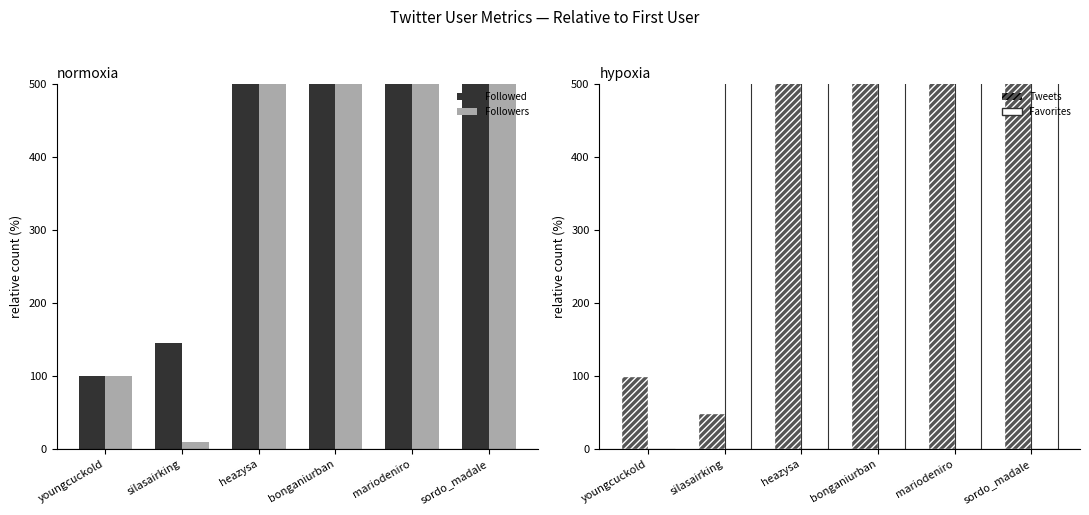

What is the difference between the Favorites values at mariodeniro and bonganiurban?

71800.0